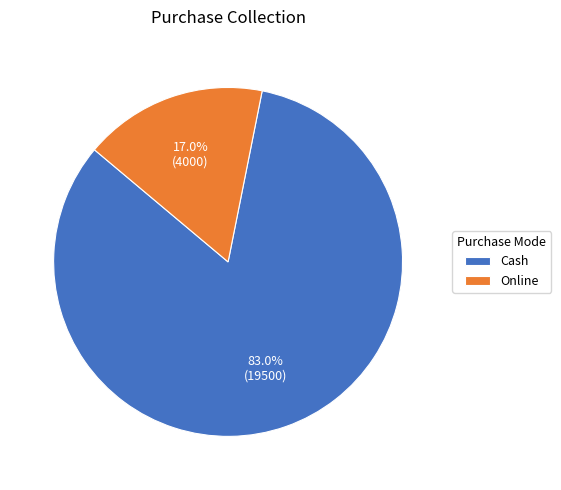

Does Cash account for over 50% of the chart?

Yes